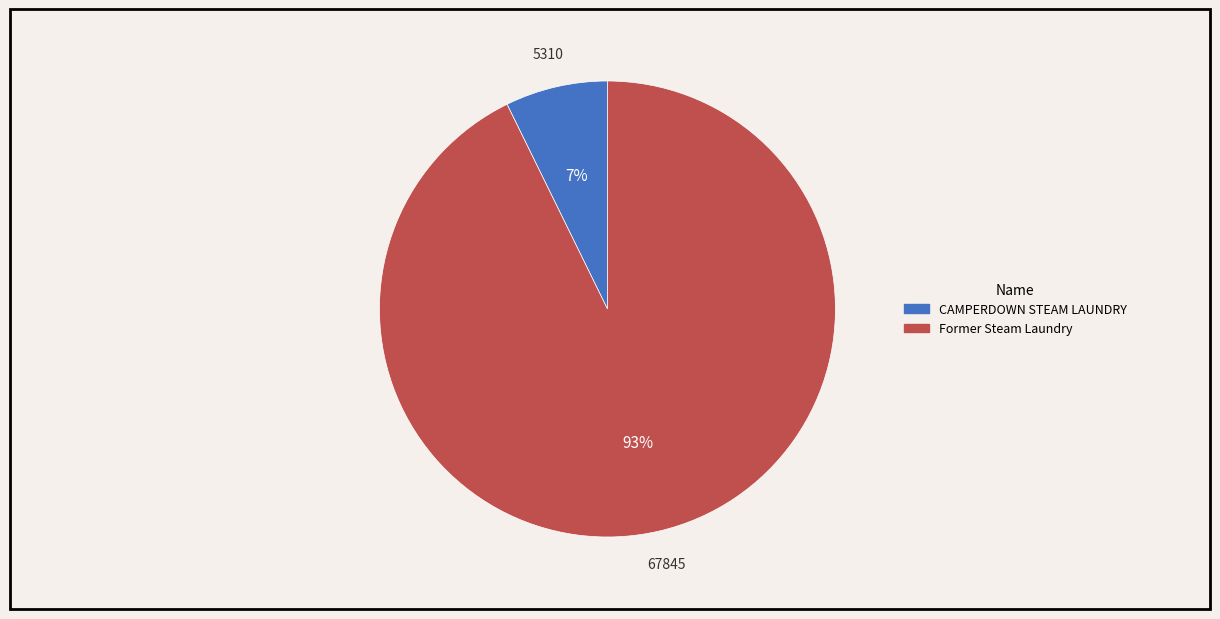

Do CAMPERDOWN STEAM LAUNDRY and Former Steam Laundry together represent more than half of the pie?

Yes